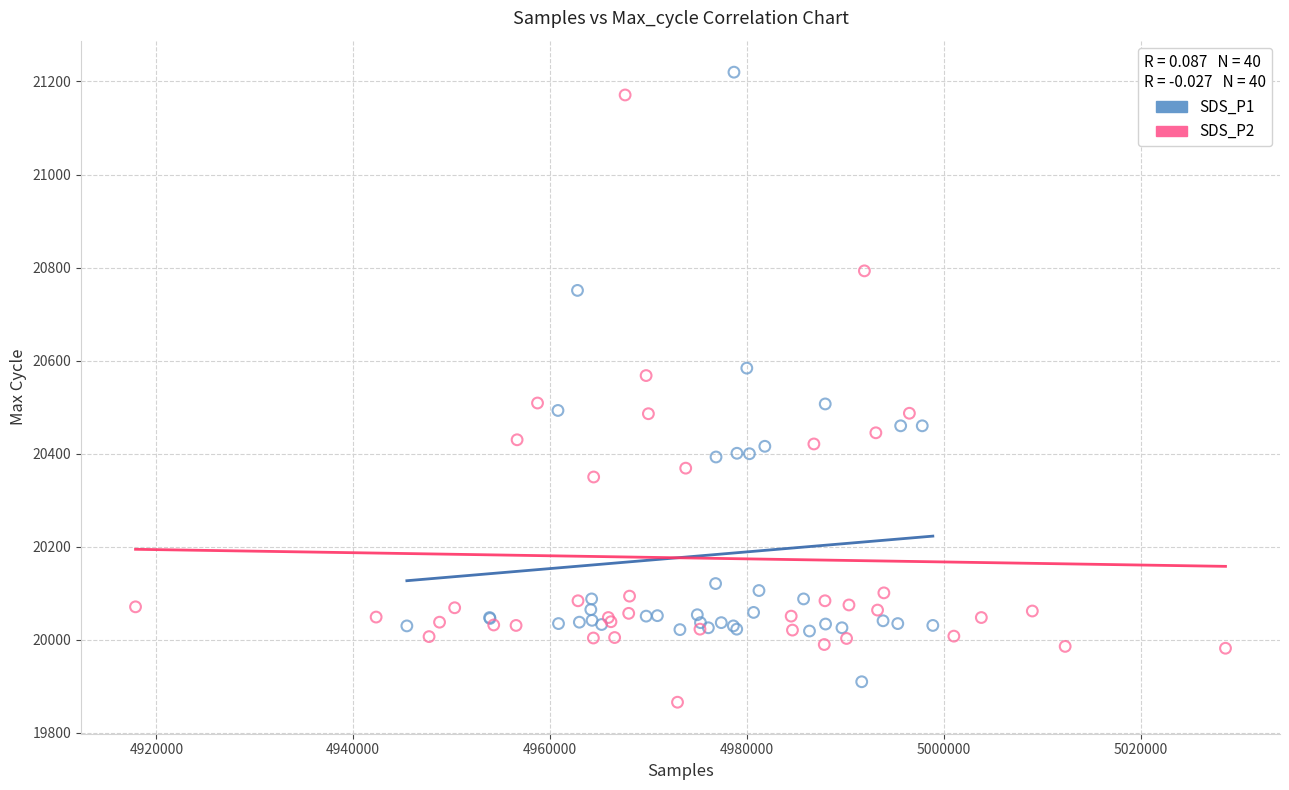

What are all the series names shown in the legend?

SDS_P1, SDS_P2